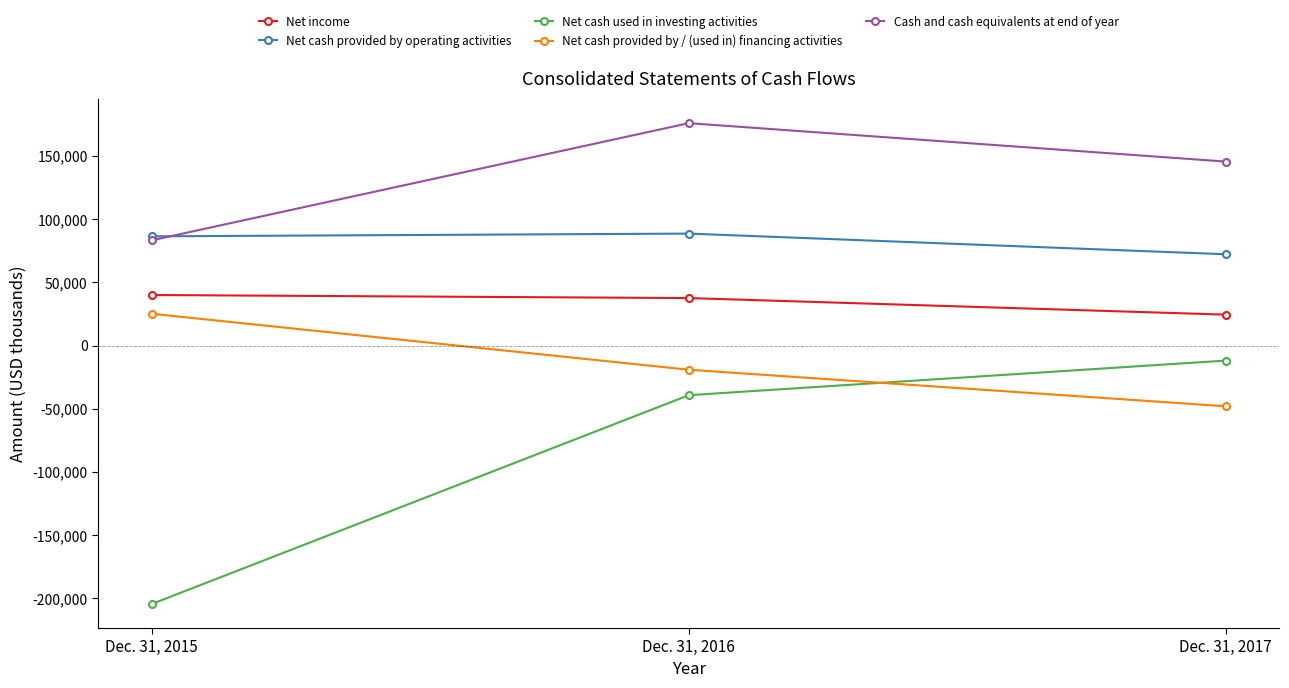

Reading left to right, extract all data points from this chart.

Net income: Dec. 31, 2015=40054	Dec. 31, 2016=37636	Dec. 31, 2017=24527
Net cash provided by operating activities: Dec. 31, 2015=86464	Dec. 31, 2016=88639	Dec. 31, 2017=72285
Net cash used in investing activities: Dec. 31, 2015=-204364	Dec. 31, 2016=-39201	Dec. 31, 2017=-11817
Net cash provided by / (used in) financing activities: Dec. 31, 2015=25214	Dec. 31, 2016=-19049	Dec. 31, 2017=-47974
Cash and cash equivalents at end of year: Dec. 31, 2015=83313	Dec. 31, 2016=175999	Dec. 31, 2017=145610